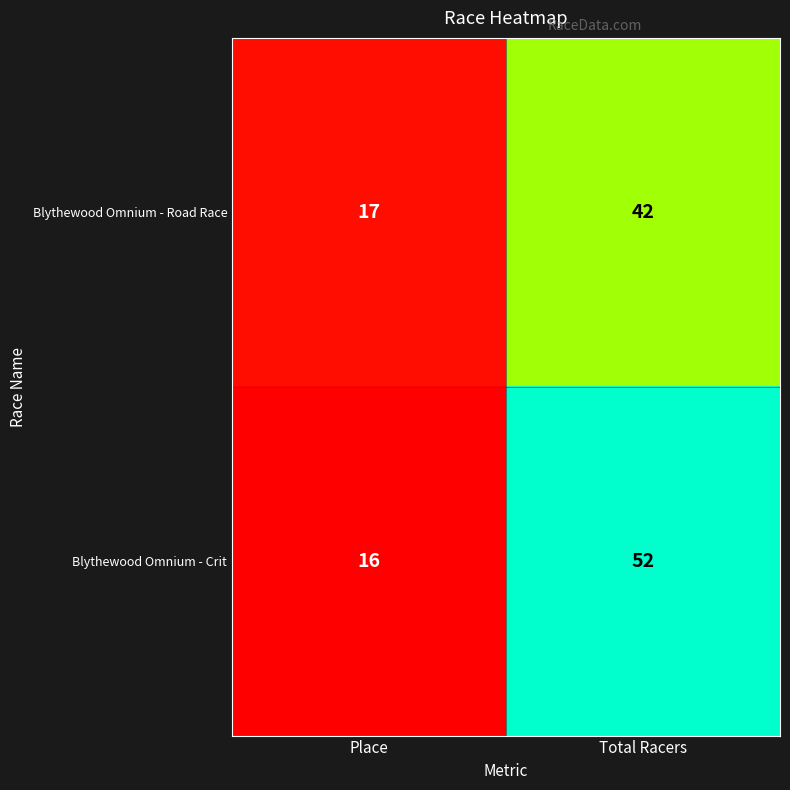

Which series has the widest spread of values?

Blythewood Omnium - Crit